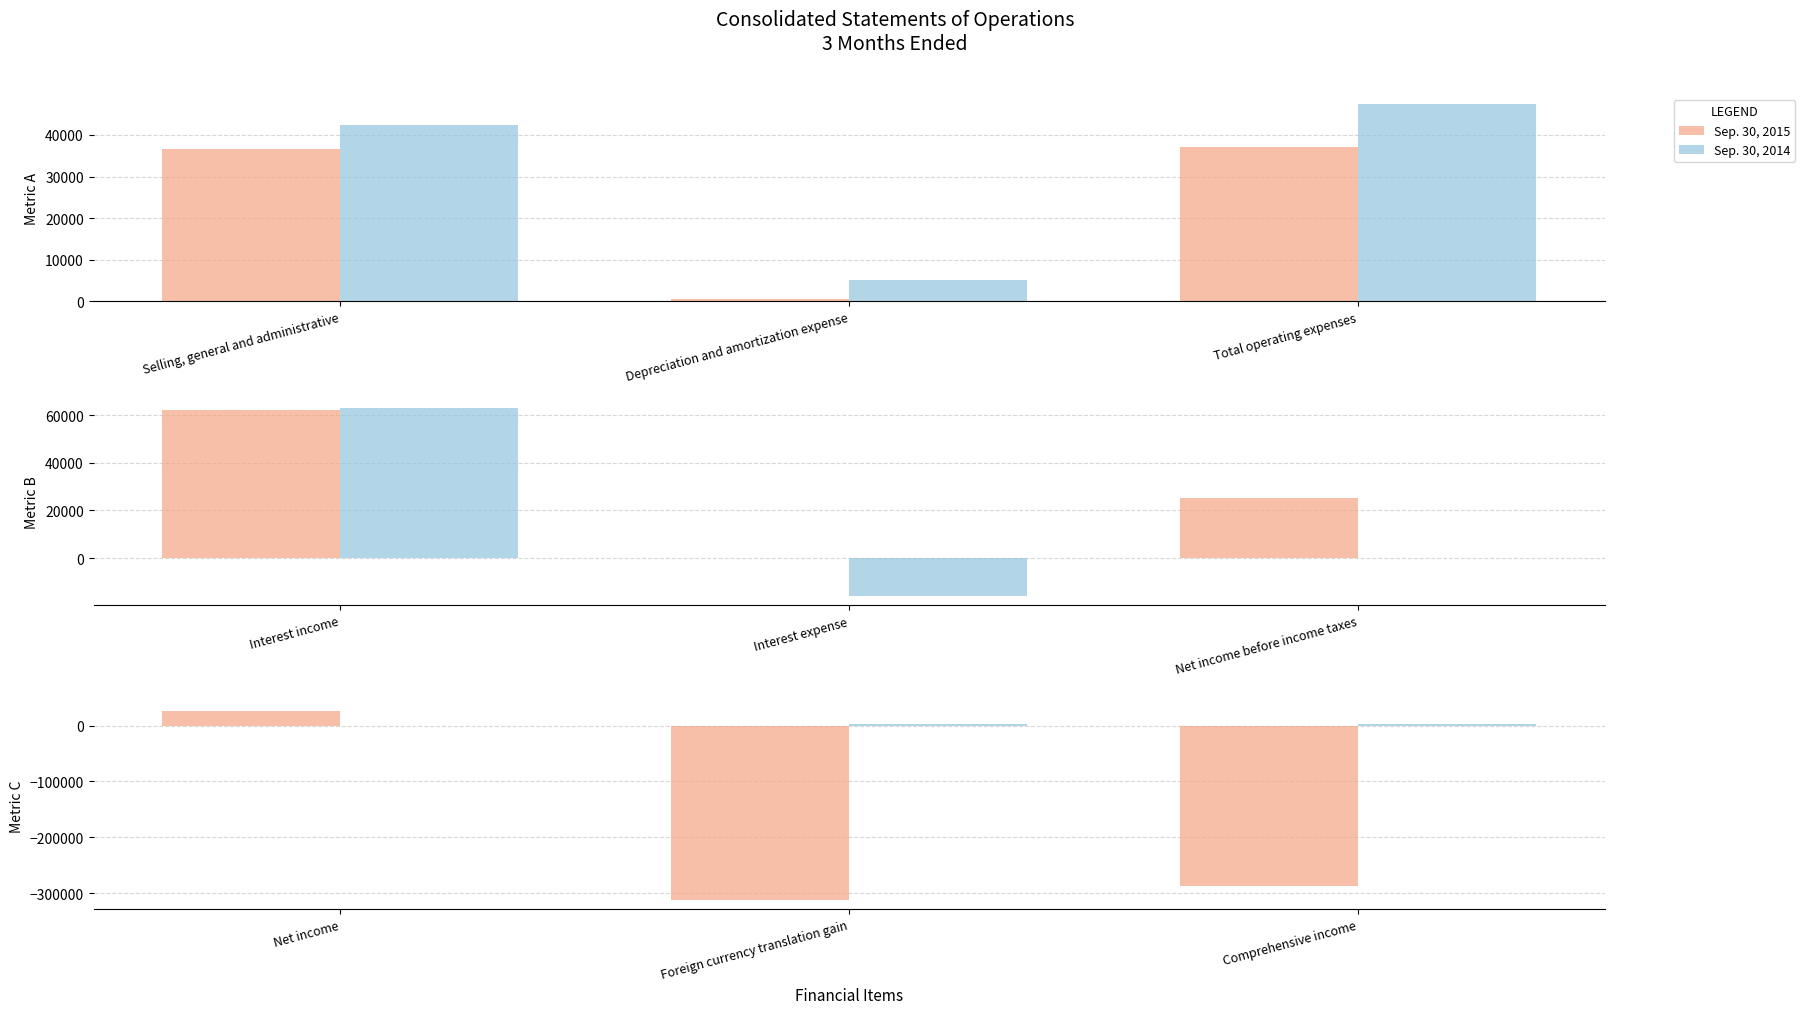

Is it true that Sep. 30, 2015 equals -448571 at Foreign currency translation gain?

False